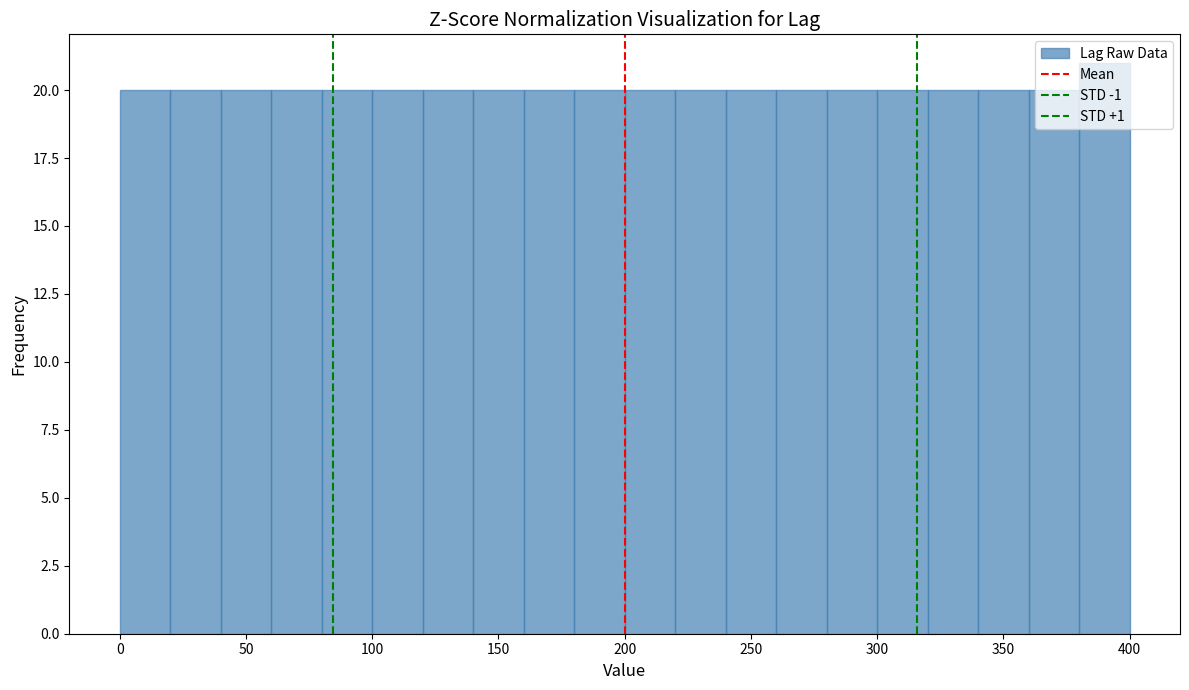

What is the height of the bar covering 320 to 340 on the x-axis? The values are not printed on the chart, so give them approximately, as read against the axis.

20